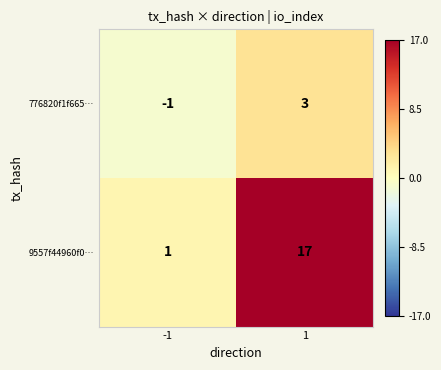

Which series has the largest total across all categories?

9557f44960f0…